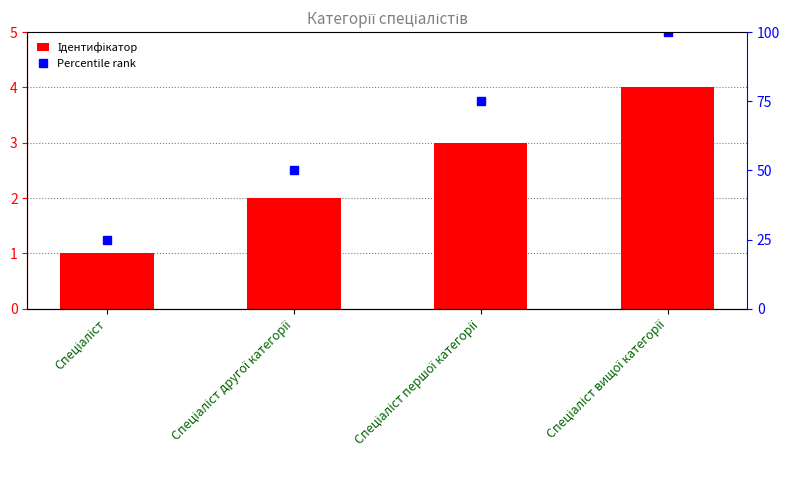

Rank the series by their maximum value, from highest to lowest.

Percentile rank, Ідентифікатор